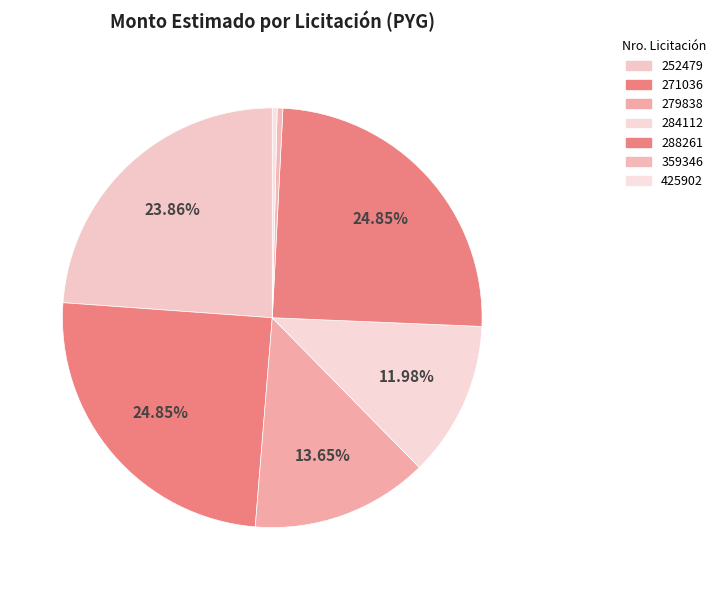

Which category has the smallest portion of the pie?

425902